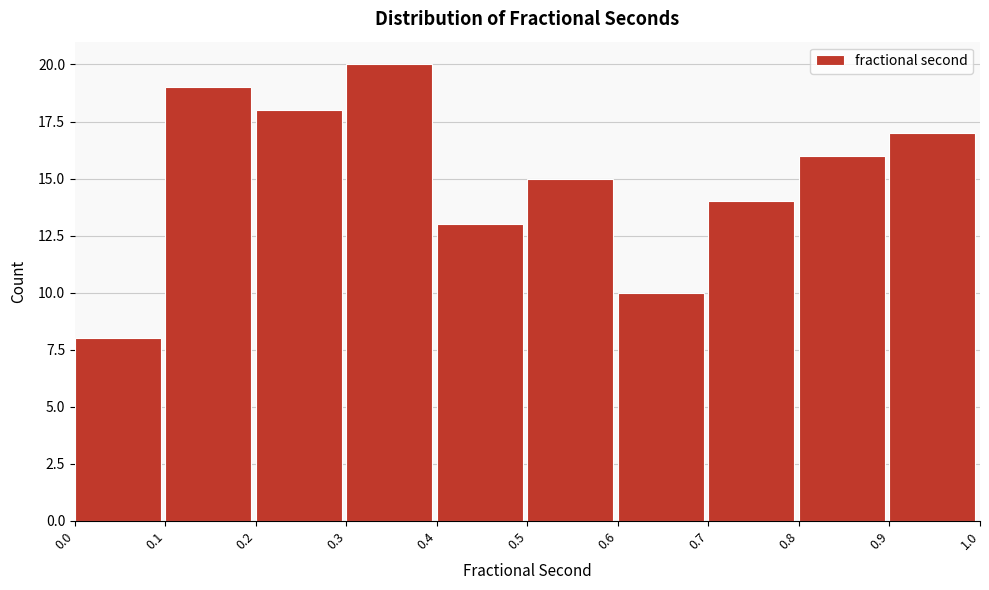

What is the height of the bar covering 0.3 to 0.4 on the x-axis? The values are not printed on the chart, so give them approximately, as read against the axis.

20